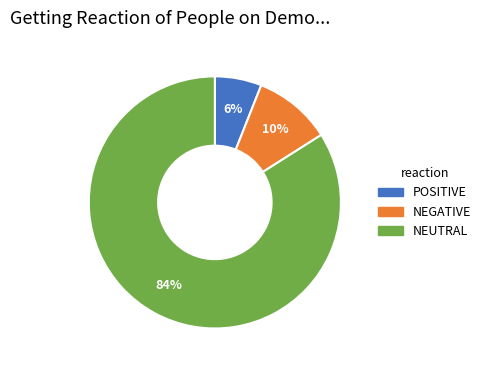

To the nearest percent, what is the difference between the largest and smallest slice percentages?

78%